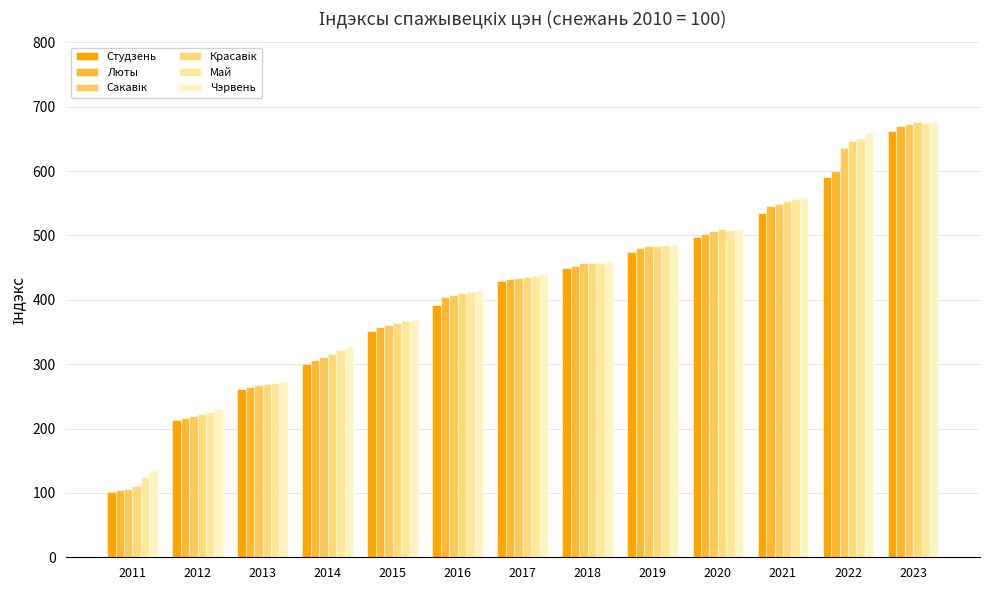

How many series are shown in this chart?

6